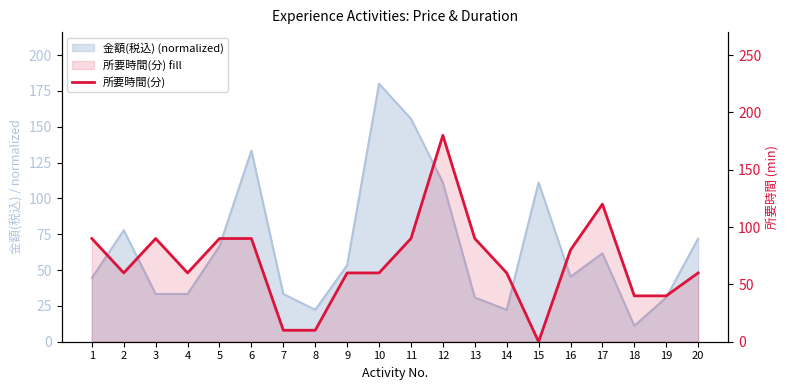

List the labels in order of value, smallest first.

15, 7, 8, 18, 19, 2, 4, 9, 10, 14, 20, 16, 1, 3, 5, 6, 11, 13, 17, 12